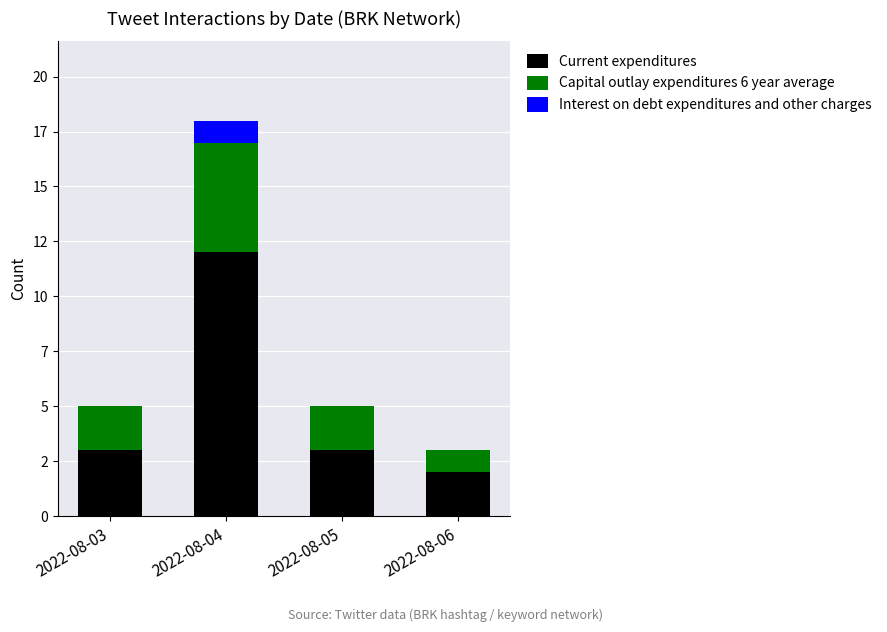

What is the value of the Current expenditures bar at the 1st from the left?

3